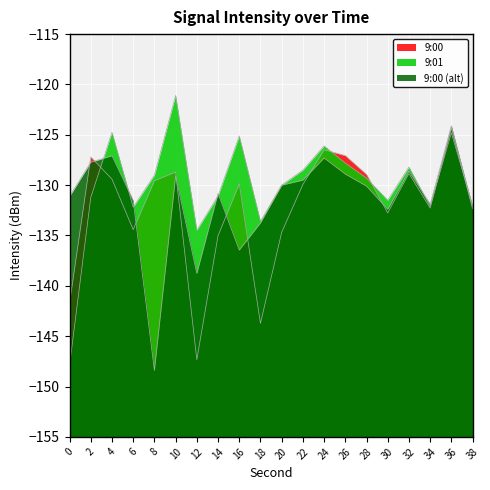

What is the difference between the maximum and second lowest values in the 9:00 series?

19.4